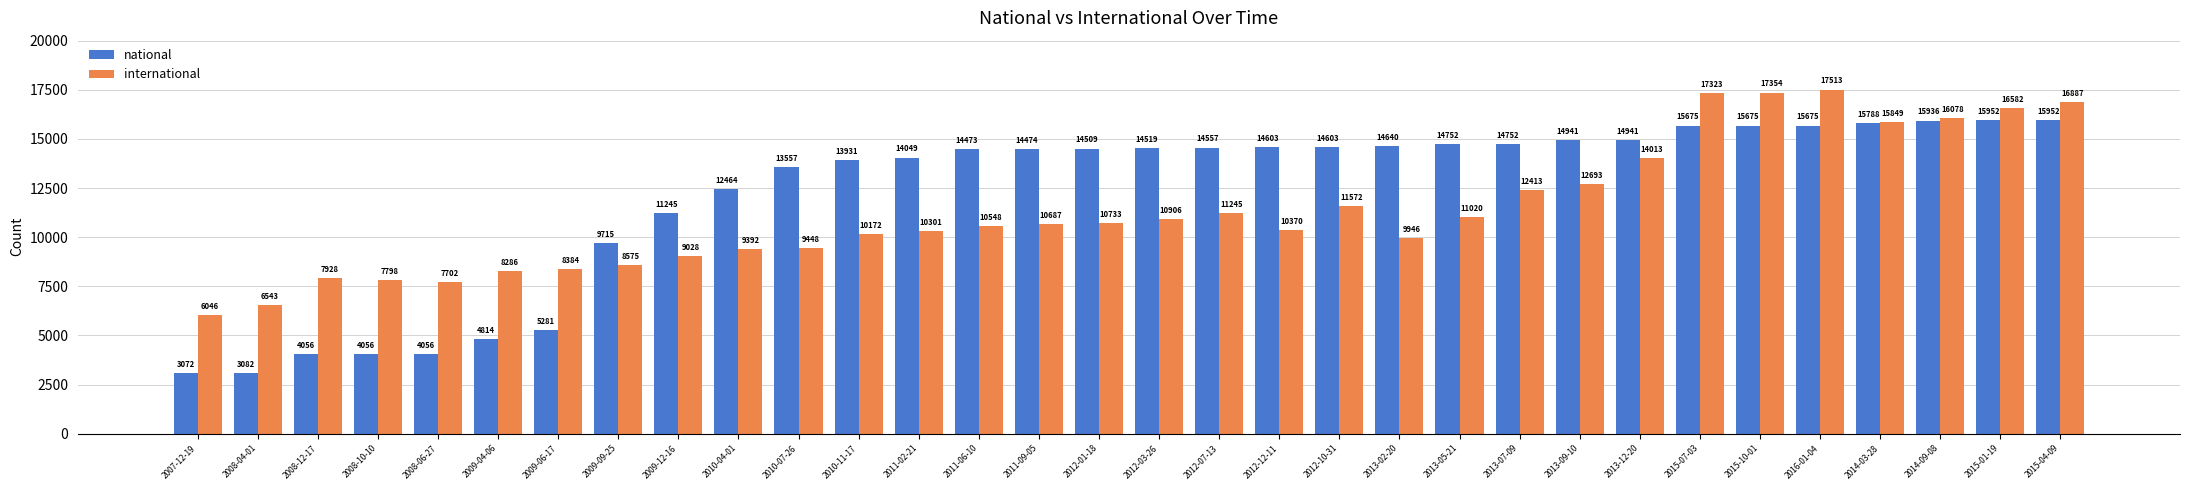

Read the national value at 2016-01-04, to the nearest 10.

15680